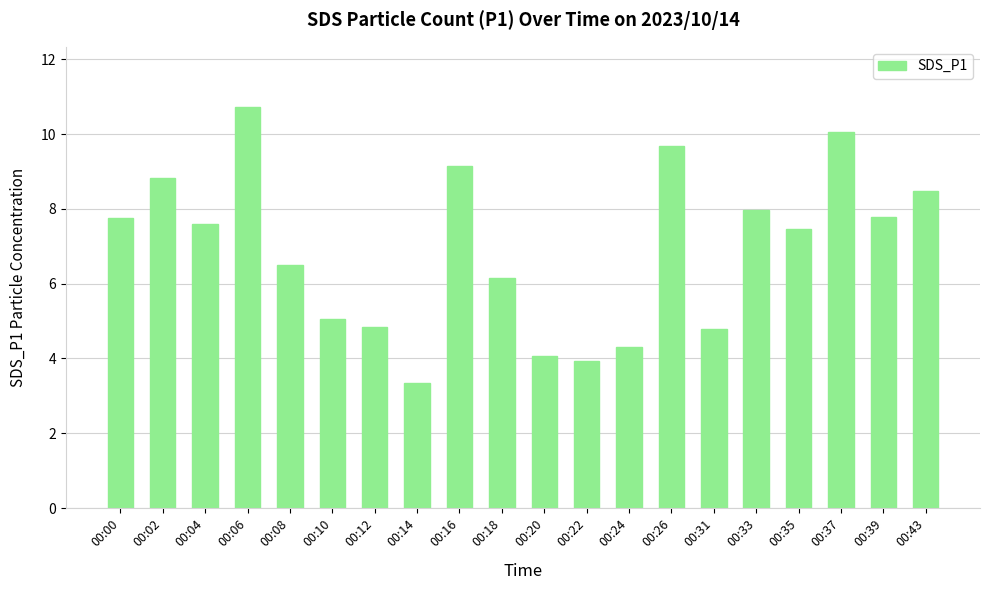

What is the maximum value shown in the chart?

10.7